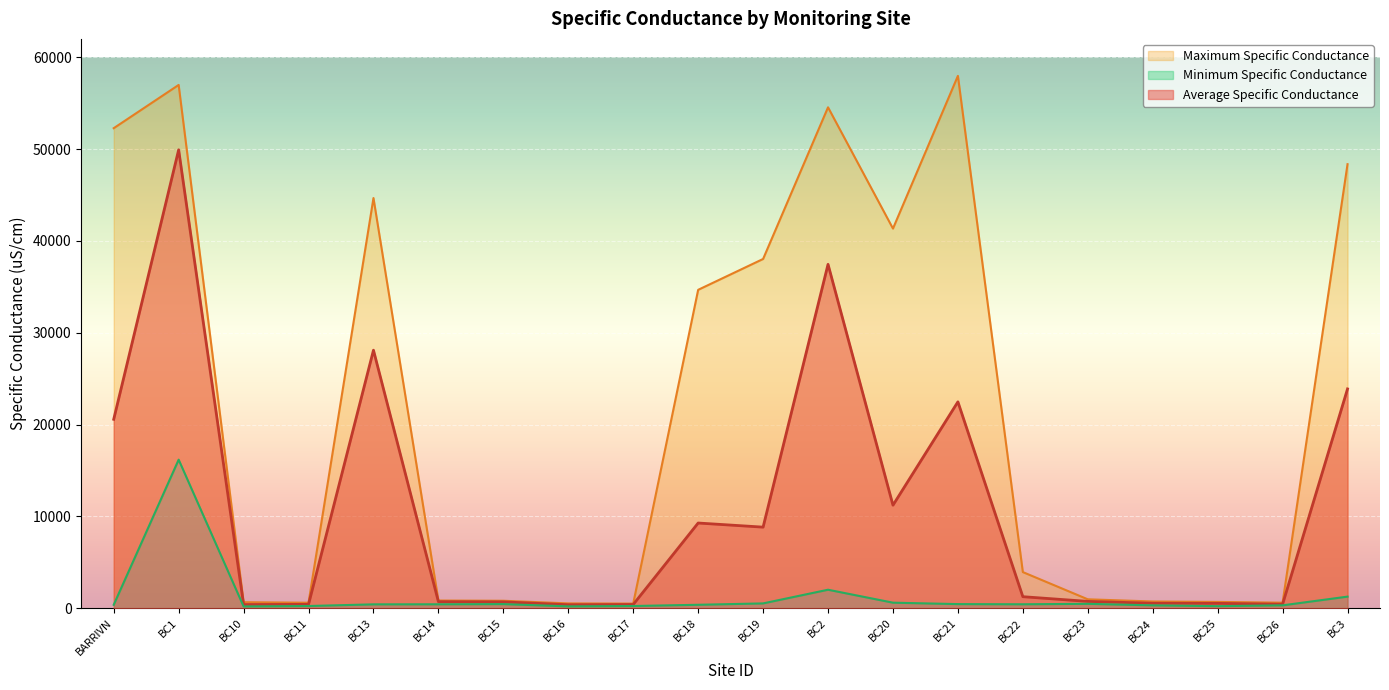

What is the lowest value of the Average Specific Conductance series?

379.6